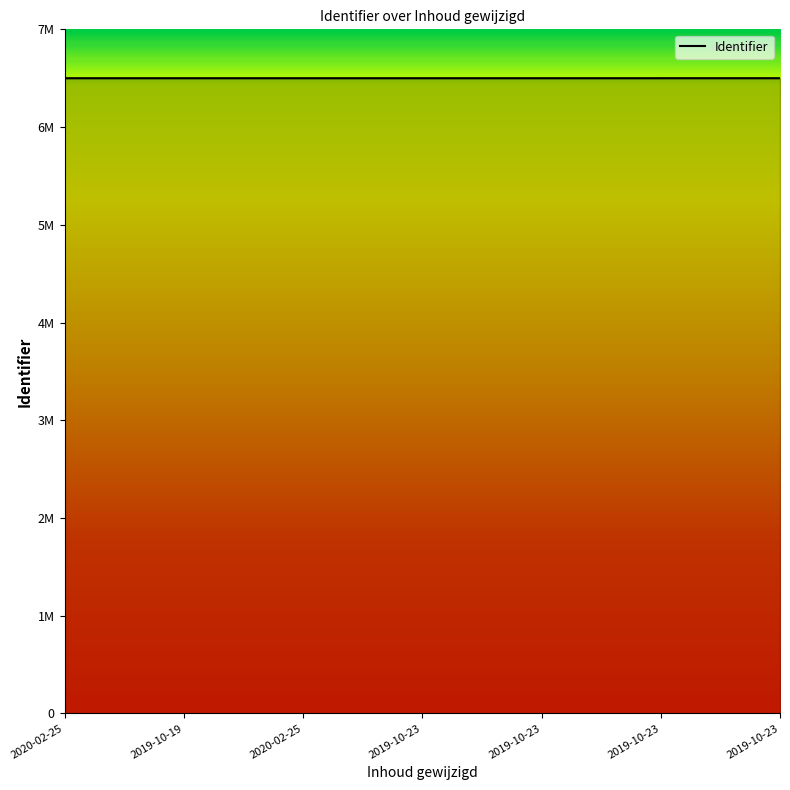

Rank the categories by value from highest to lowest.

2019-10-23, 2019-10-23, 2019-10-23, 2019-10-23, 2020-02-25, 2019-10-19, 2020-02-25